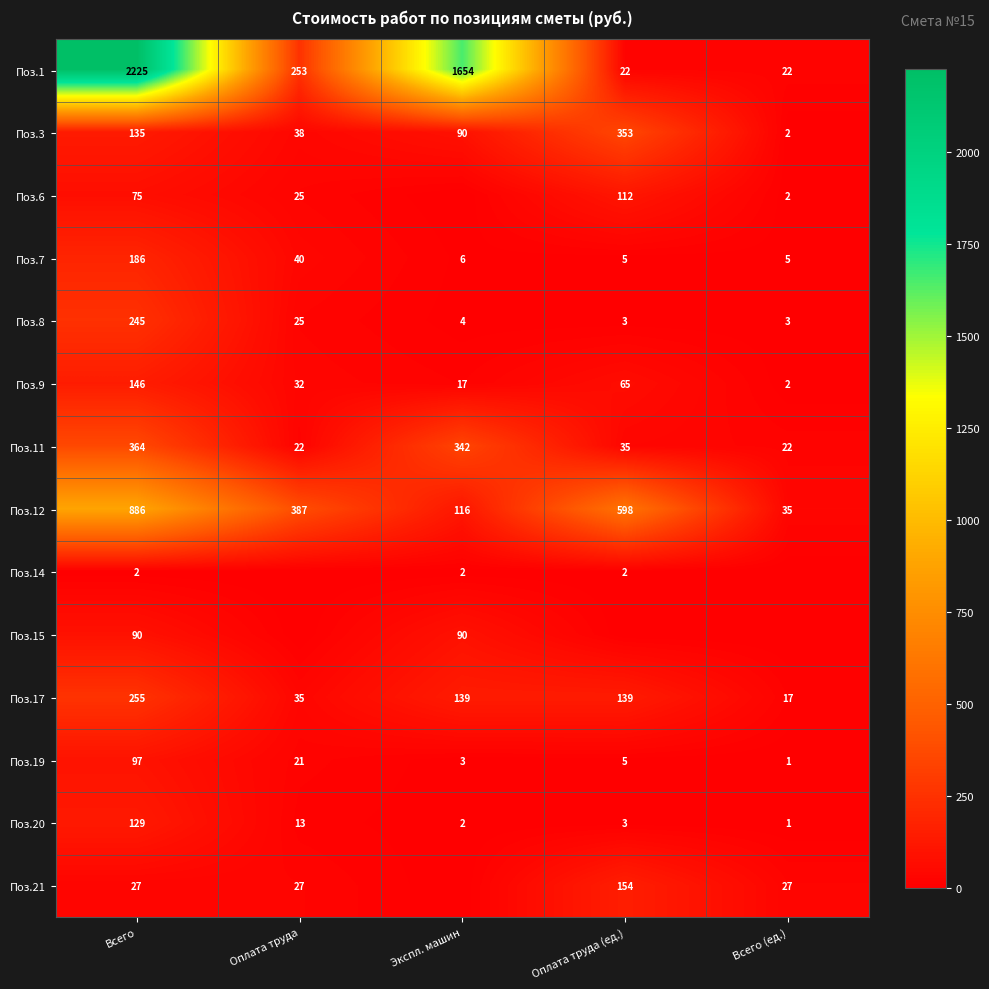

What is the difference between the maximum and minimum values in the Поз.7 series?

181